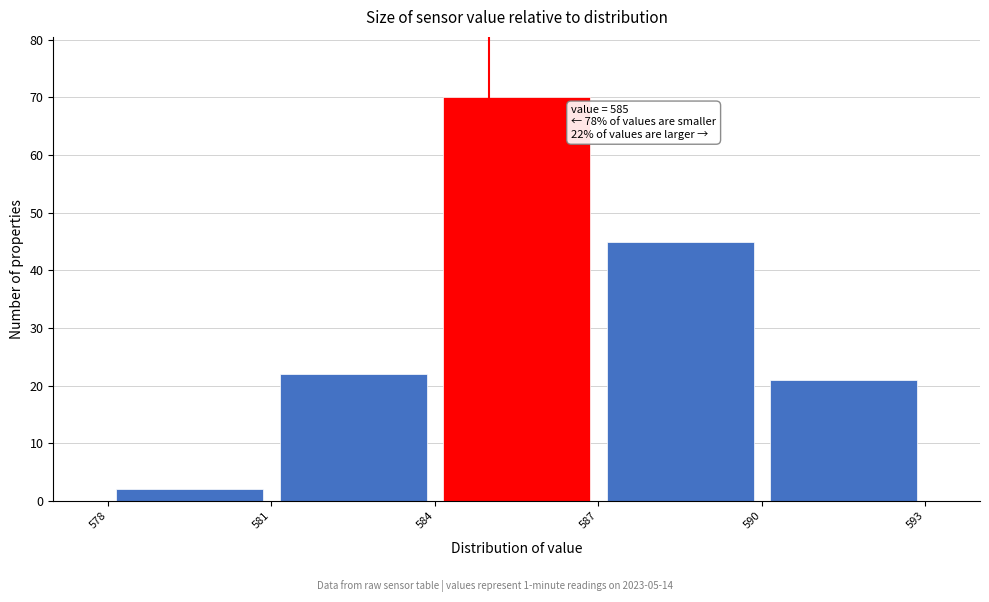

Over which range of the x-axis is the bar tallest?

584 to 587